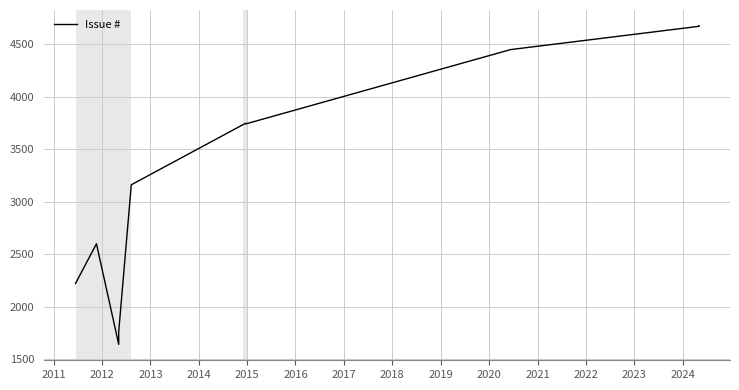

Does the chart display data point markers on the line(s)?

No